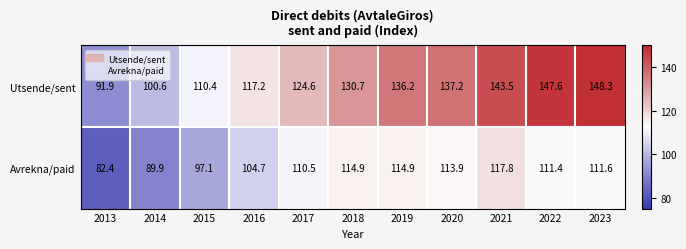

What is the total value across all series at 2023?

259.9